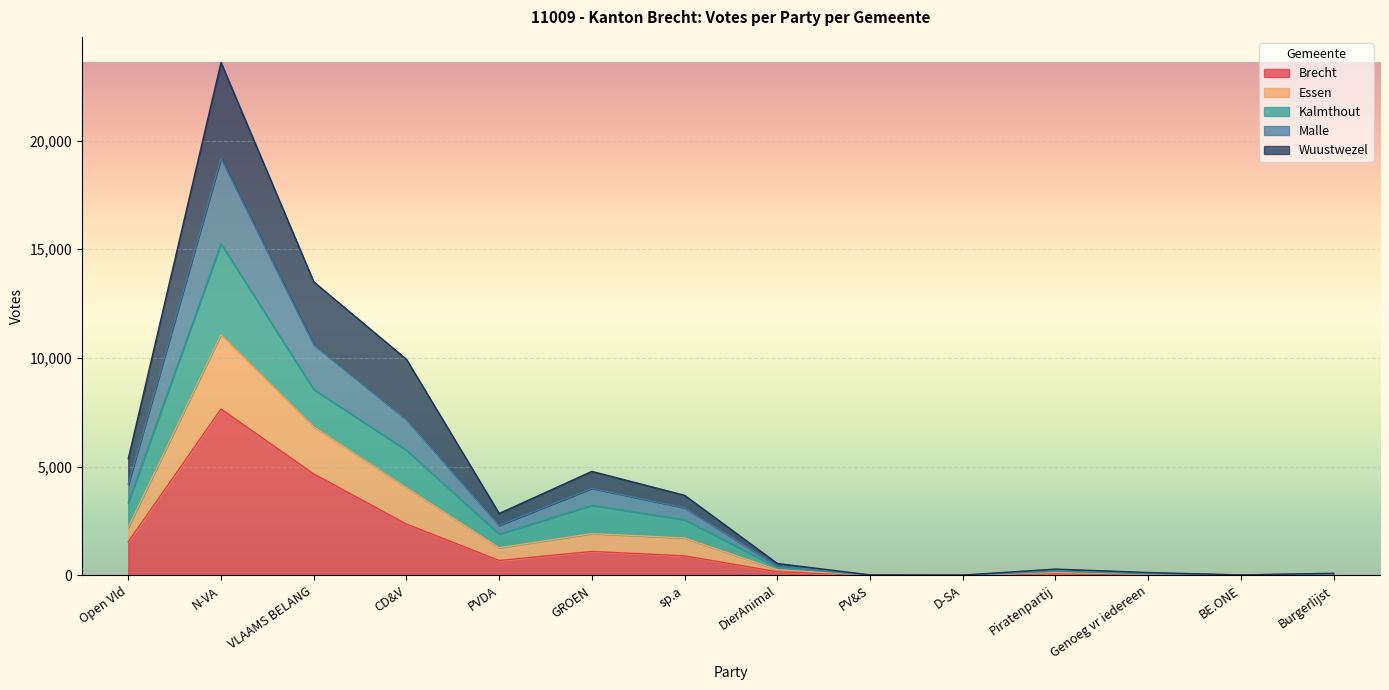

At which label does Brecht reach its minimum?

D-SA